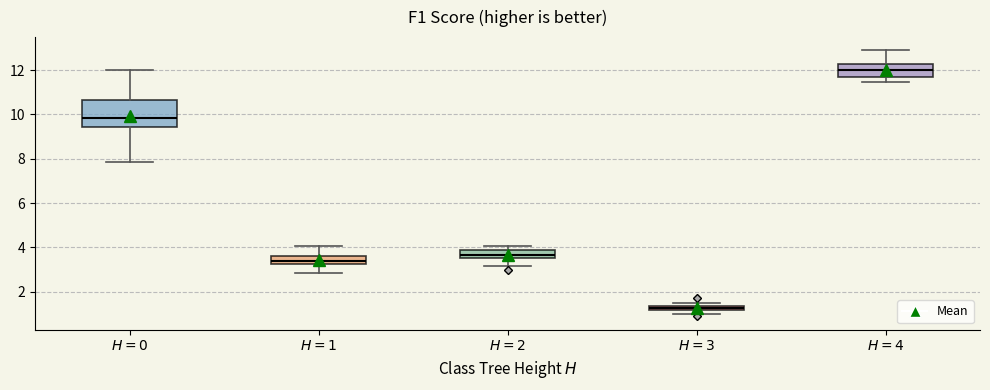

Which box's median line is the highest?

$H=4$